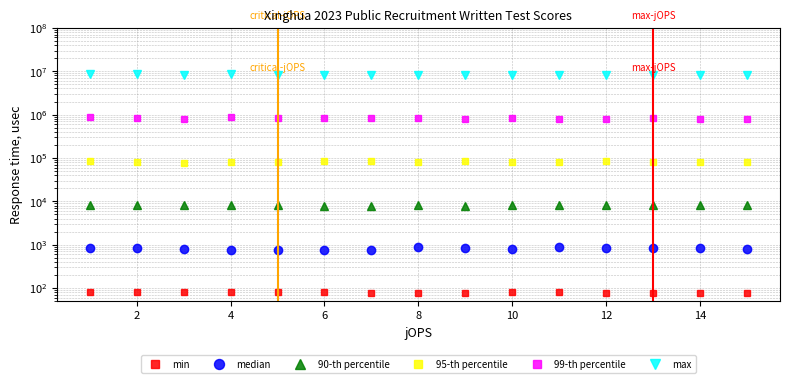

Which series has the largest total across all categories?

max